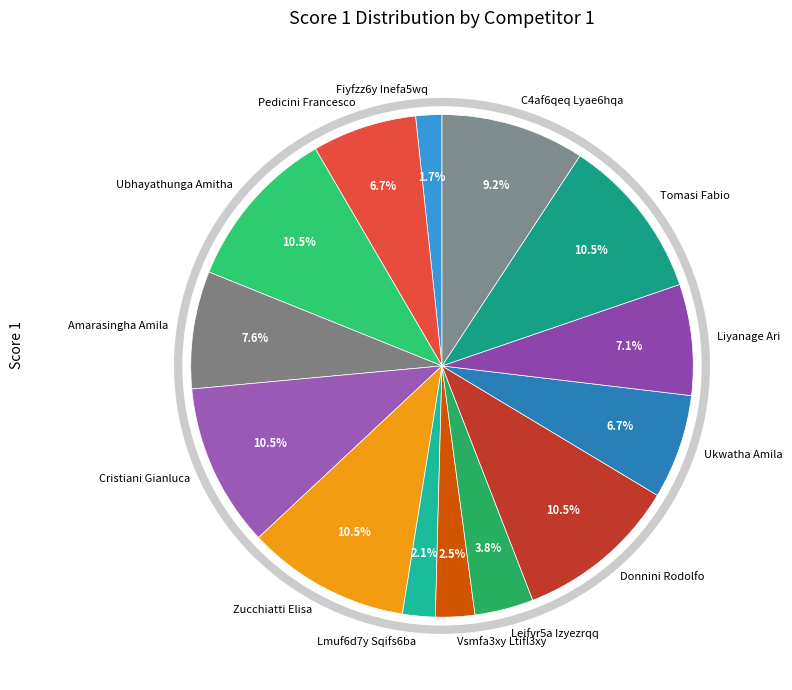

To the nearest percent, what is the combined percentage of Zucchiatti Elisa and Leifvr5a Izyezrqq?

14%